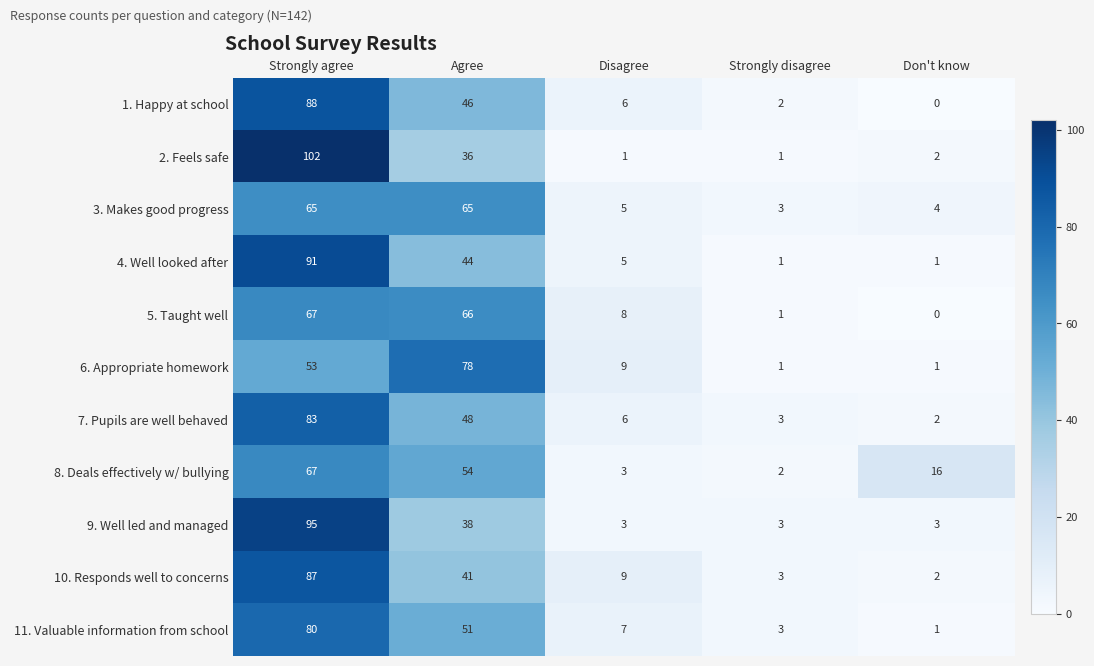

At how many categories does at least one series exceed 8?

4